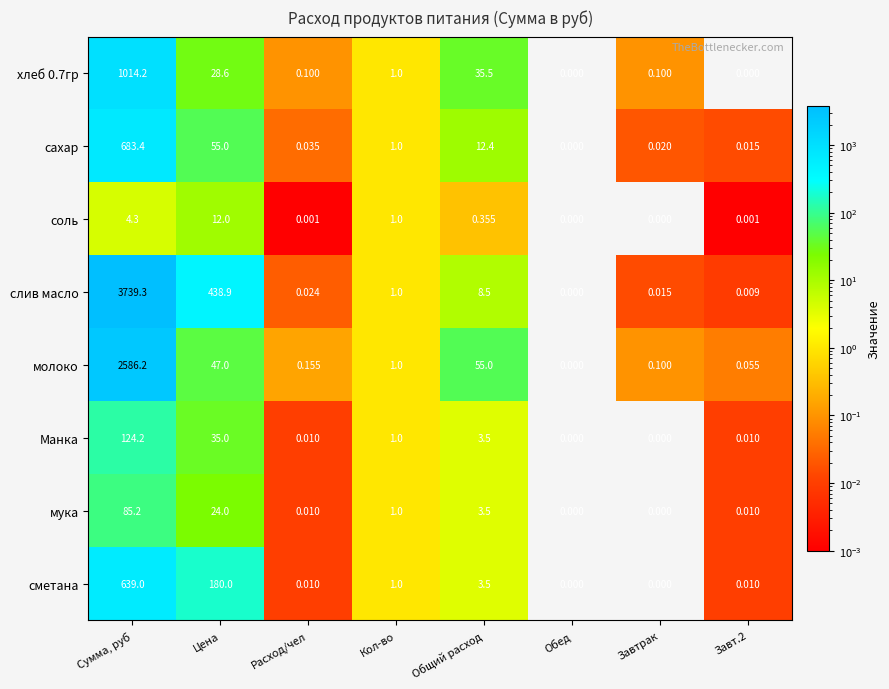

At which category does the chart reach its peak across all series?

Сумма, руб